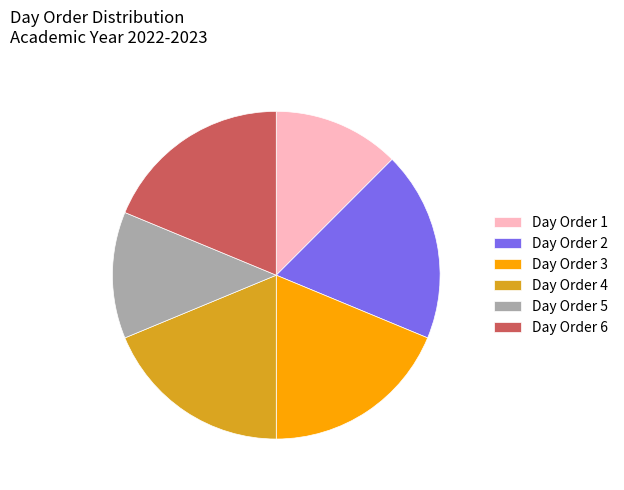

Is it true that Day Order 5 is 1% of the pie?

False